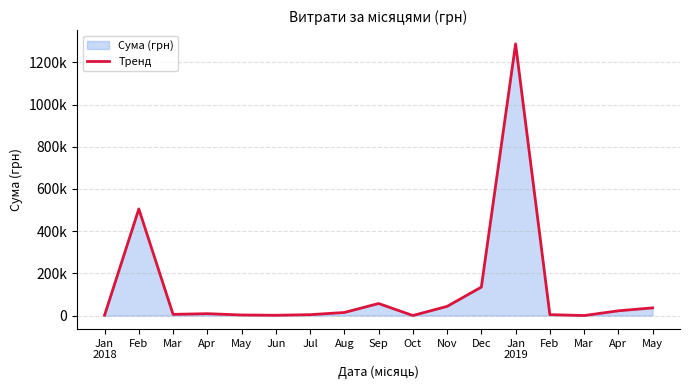

What is the value of the 7th point from the left?

4134.0